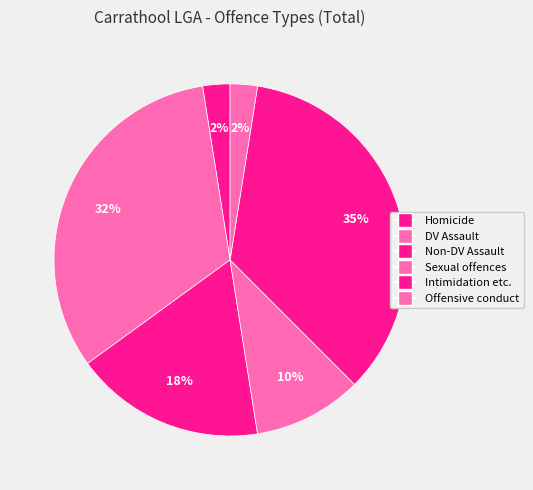

What is the largest slice in the pie chart?

Intimidation, stalking and harassment